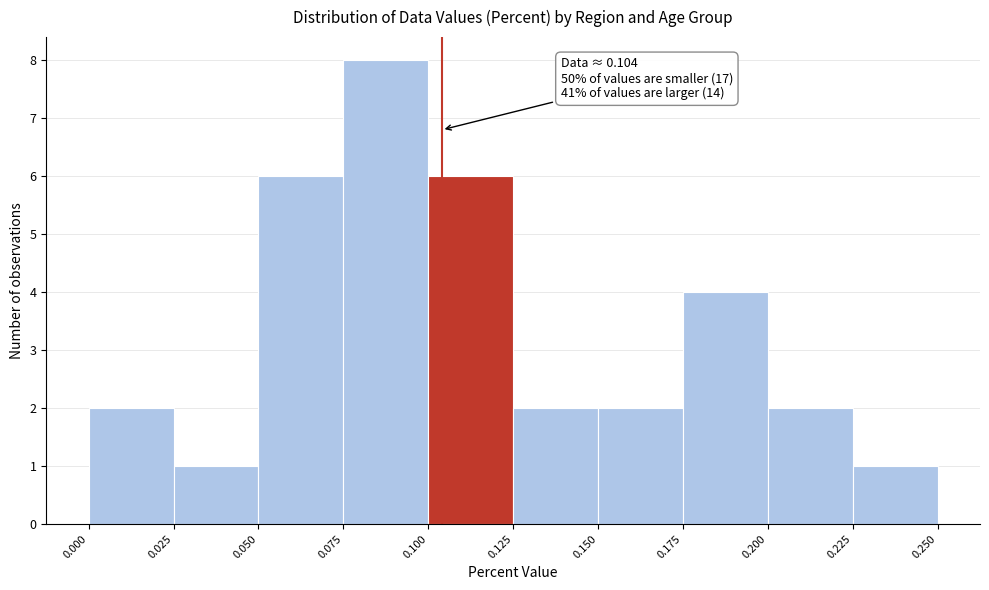

Which range on the x-axis has the tallest bar?

0.075 to 0.100